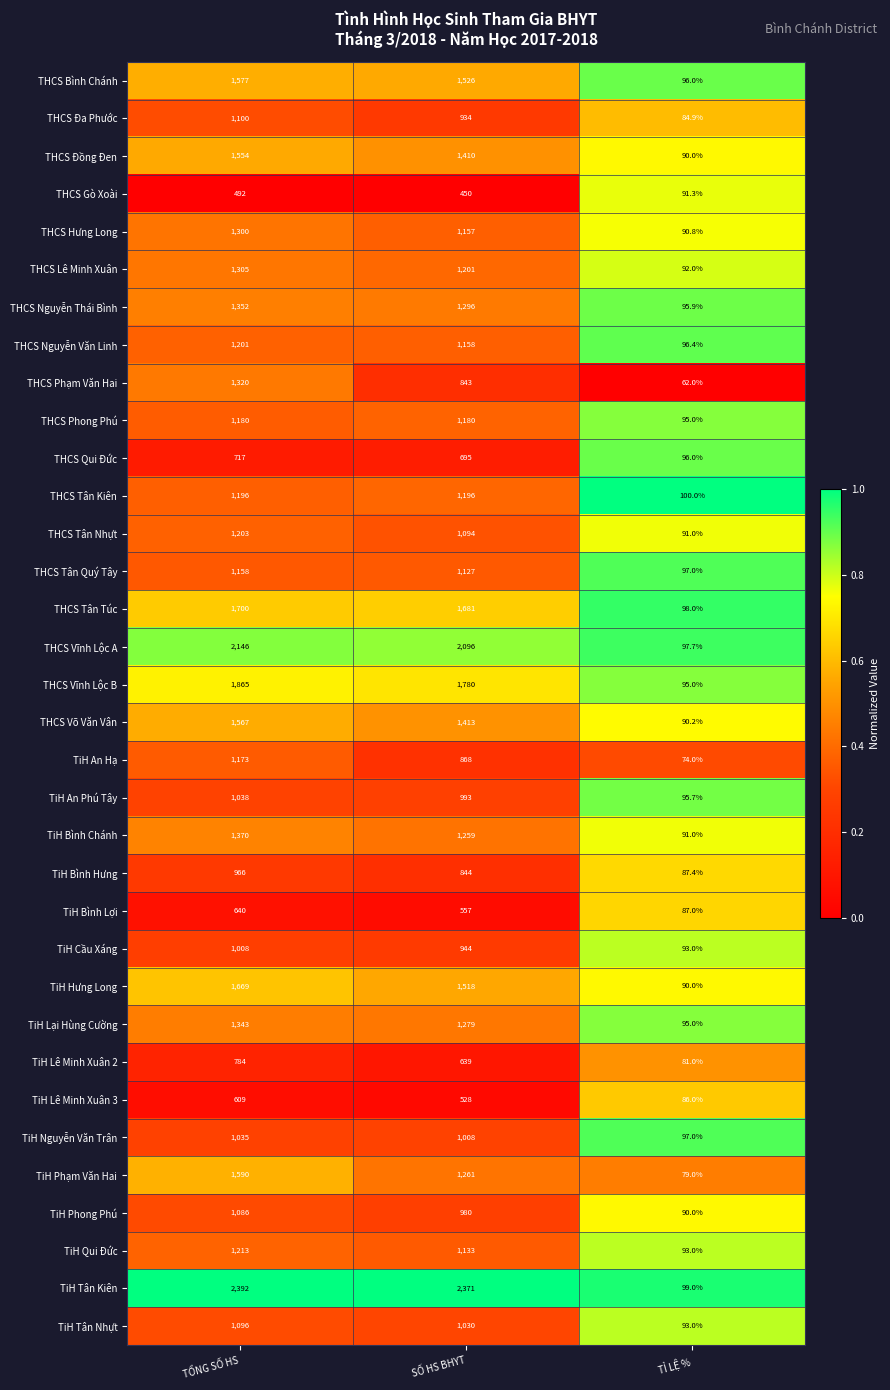

Which category has the highest value in the TiH An Phú Tây series?

TỔNG SỐ HS